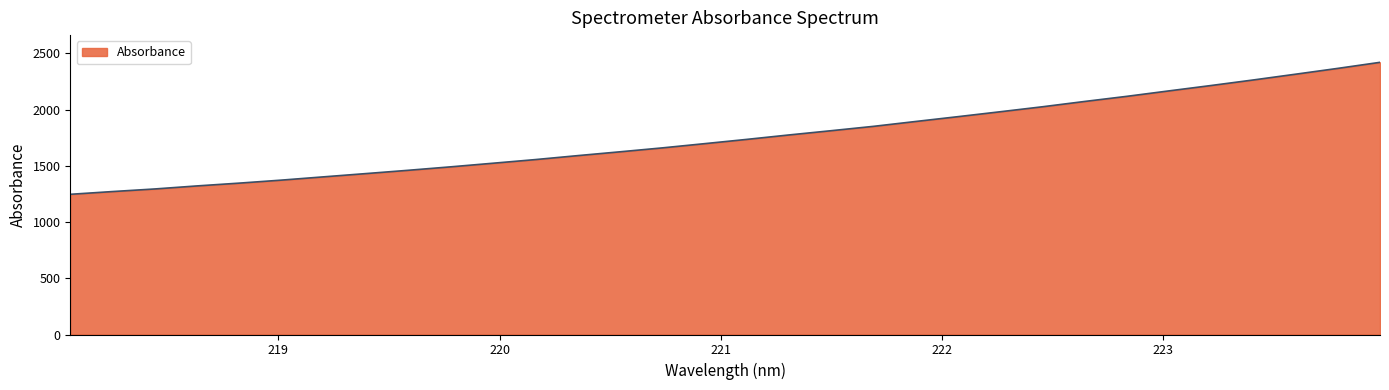

What is the smallest value displayed?

1246.3